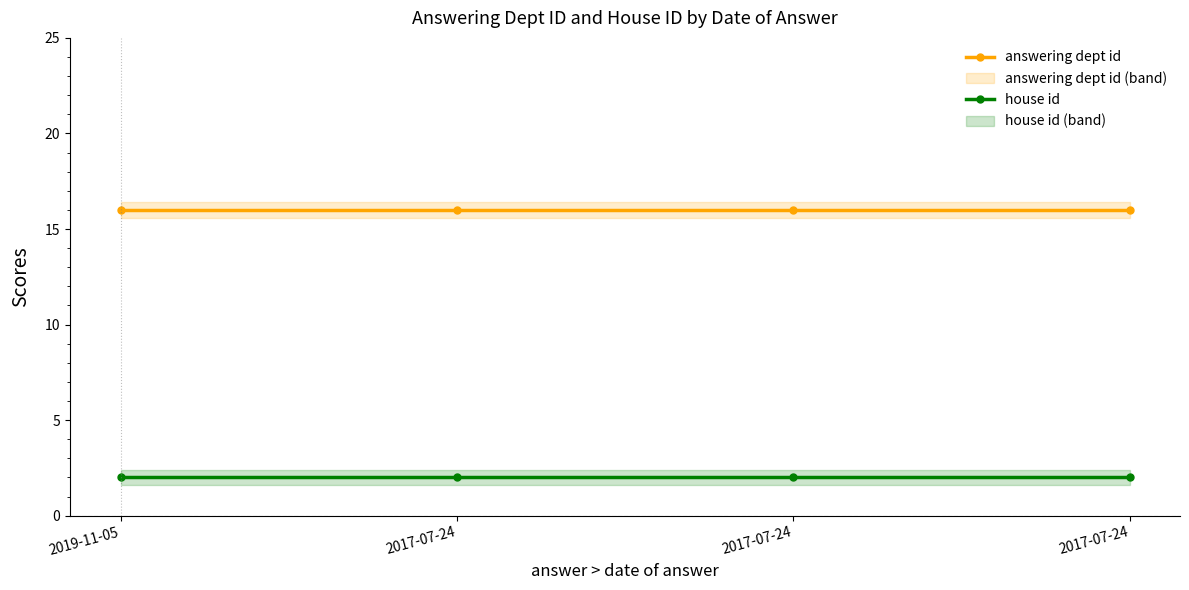

What is the smallest value displayed?

2